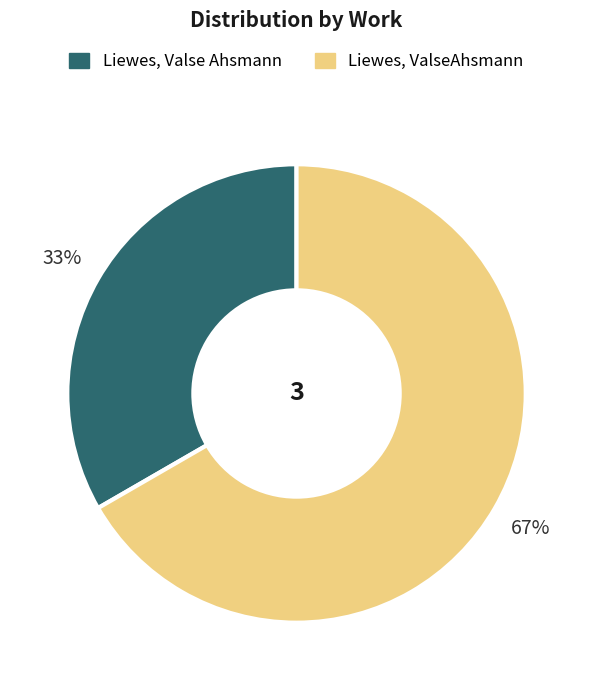

The Liewes, ValseAhsmann slice represents 67% of the pie. True or false?

True